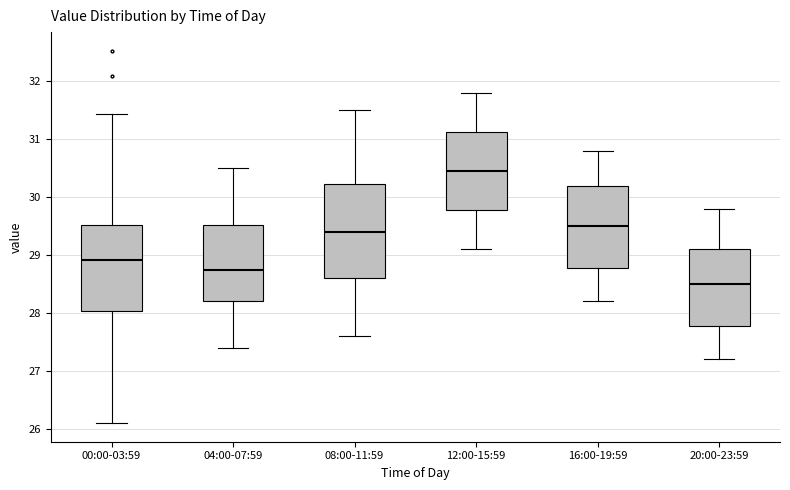

Reading left to right, read every box against the y-axis: the position of its median line, the range the box covers, and the ends of its whiskers. The values are not printed on the chart, so give them approximately, as read against the axis.

00:00-03:59: median 28.9, box 28.0 to 29.5, whiskers 26.1 to 31.4
04:00-07:59: median 28.8, box 28.2 to 29.5, whiskers 27.4 to 30.5
08:00-11:59: median 29.4, box 28.6 to 30.2, whiskers 27.6 to 31.5
12:00-15:59: median 30.5, box 29.8 to 31.1, whiskers 29.1 to 31.8
16:00-19:59: median 29.5, box 28.8 to 30.2, whiskers 28.2 to 30.8
20:00-23:59: median 28.5, box 27.8 to 29.1, whiskers 27.2 to 29.8